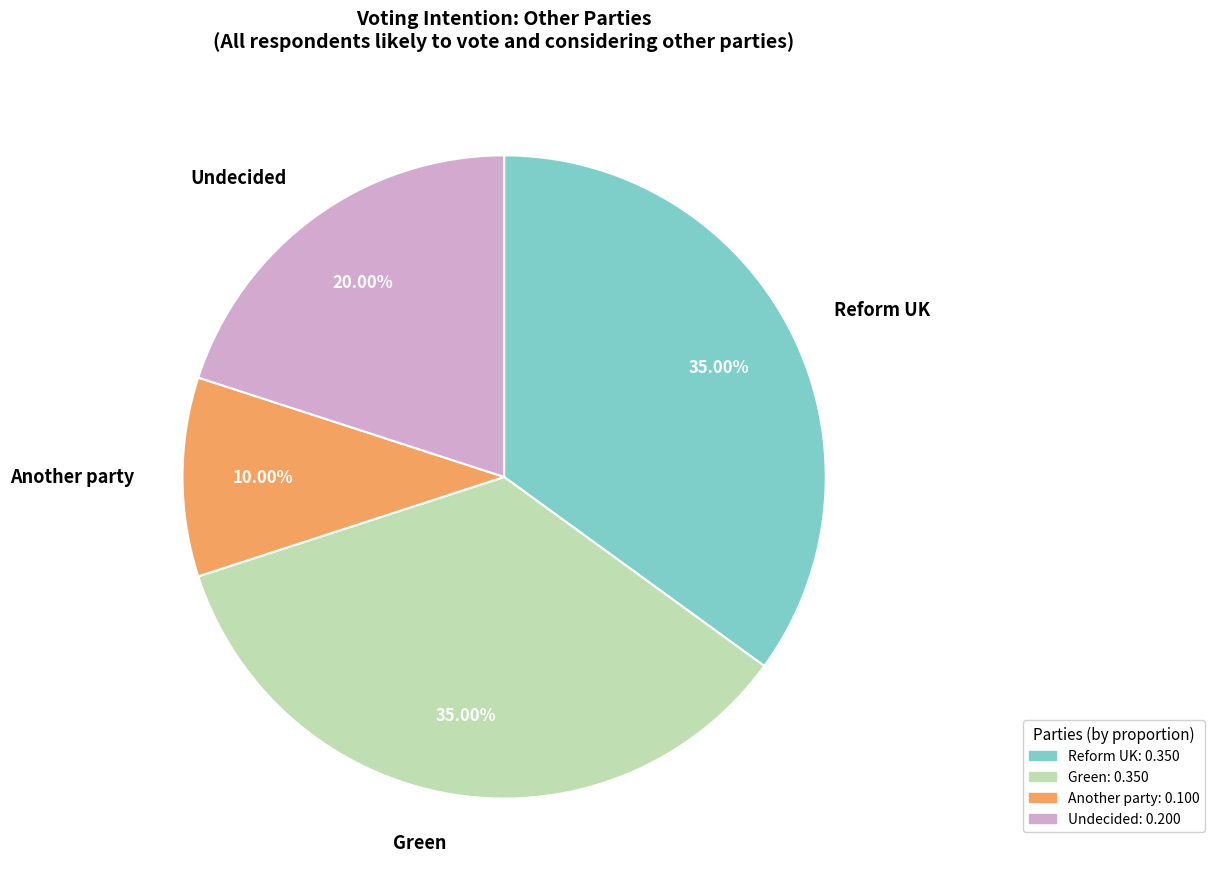

To the nearest percent, what is the difference between the largest and smallest slice percentages?

25%